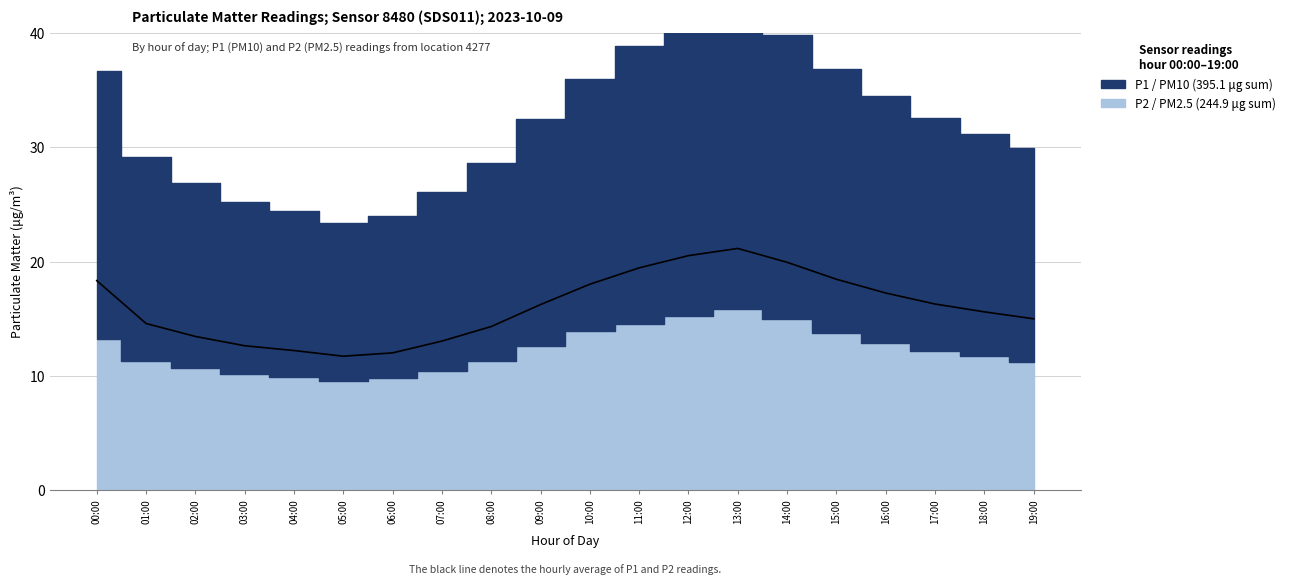

True or false: the data shows 7.4 at 05:00.

False